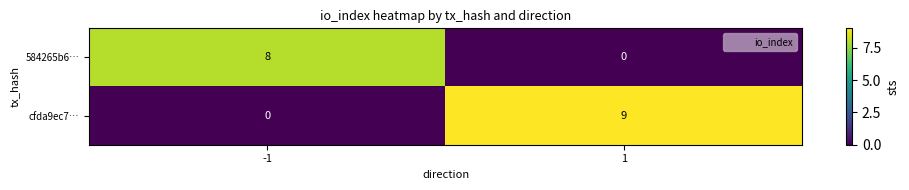

Reading right to left, list all the values displayed in this chart.

584265b6…: 1=0	-1=8
cfda9ec7…: 1=9	-1=0